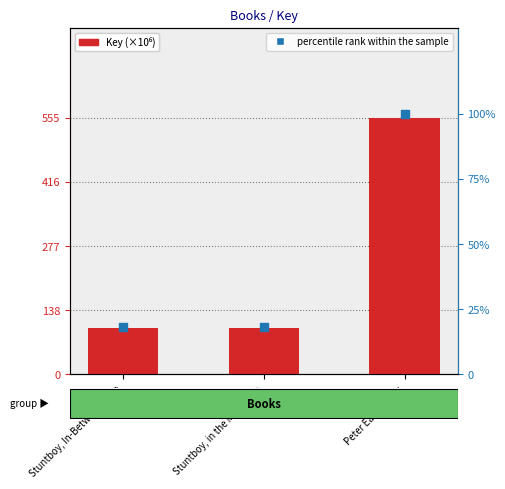

Is the value of Key at Peter Easter Frog greater than the value of percentile rank within the sample at Peter Easter Frog?

Yes